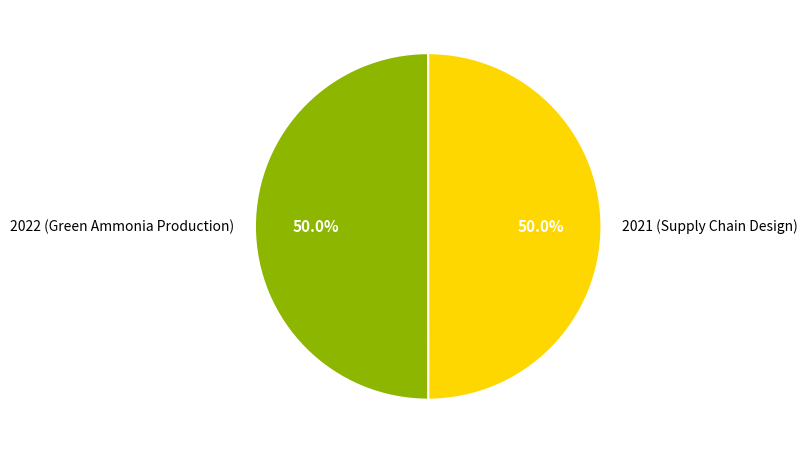

Is the sum of 2021 (Supply Chain Design) and 2022 (Green Ammonia Production) greater than half?

Yes